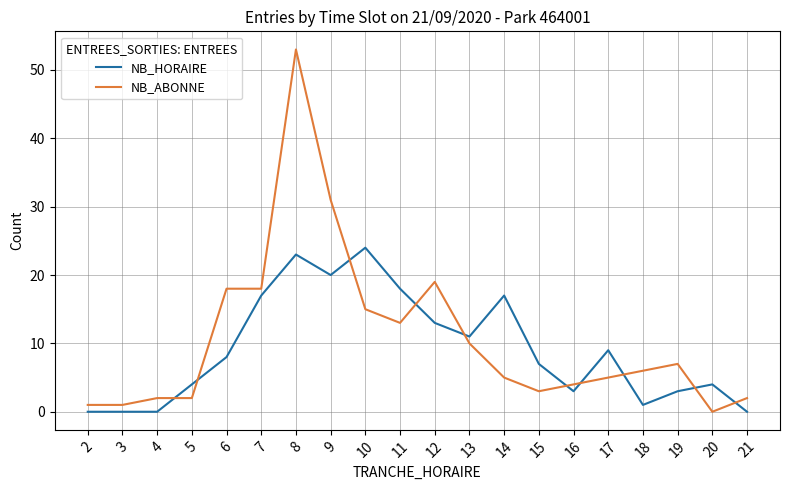

What is the total value across all series at 20?

4